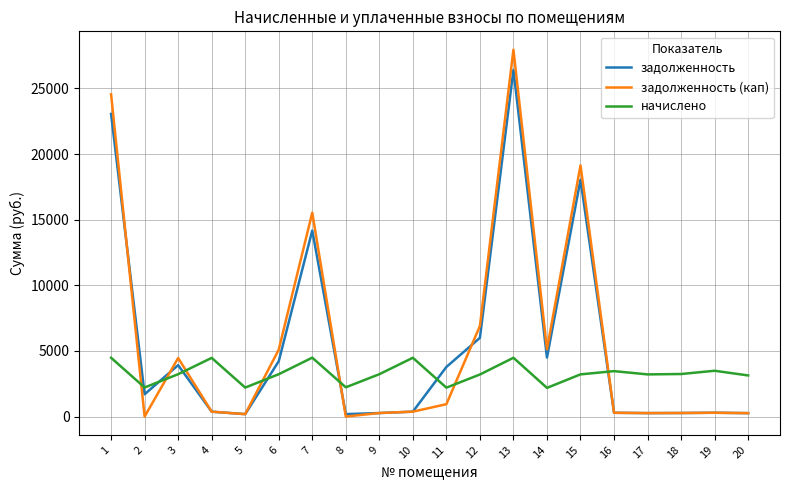

Which series has the largest range (max minus min)?

задолженность (кап)